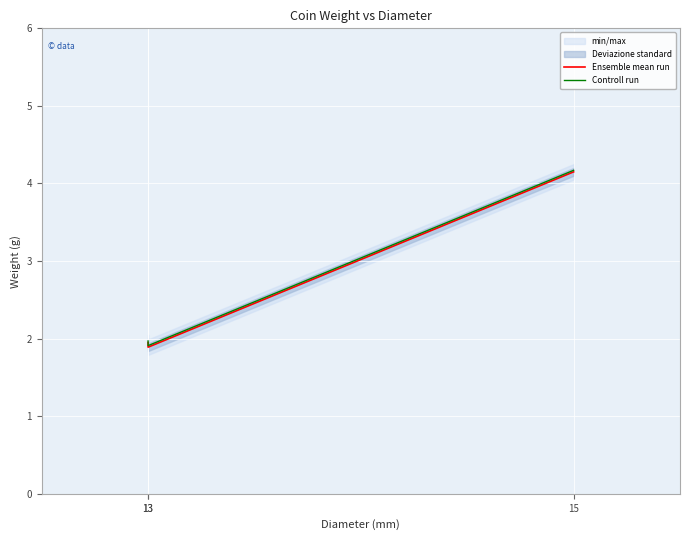

Rank the series by their maximum value, from lowest to highest.

Ensemble mean run, Controll run